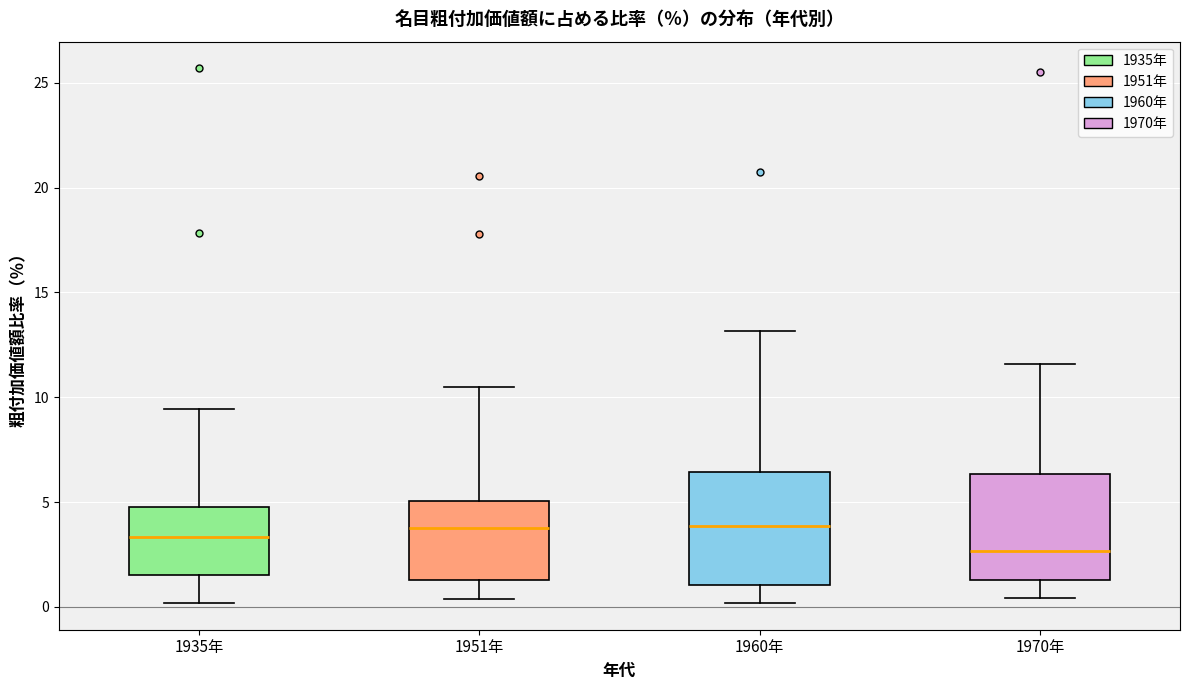

Which box has the lowest median line?

1970年